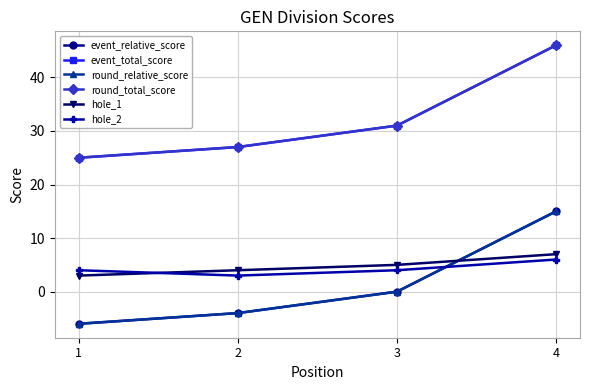

Does the chart have visible grid lines?

Yes